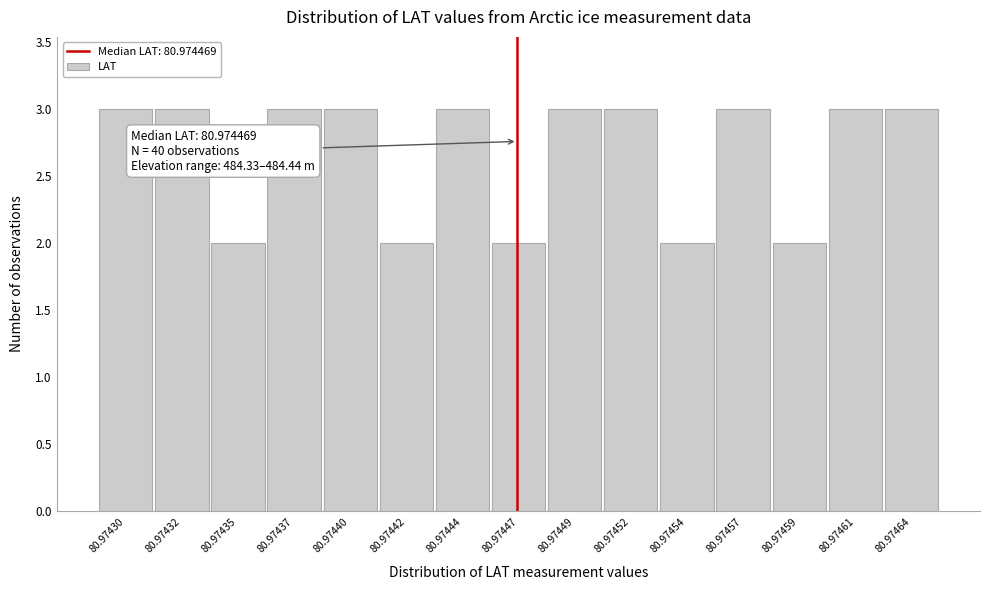

Reading left to right, what are all the values shown in this chart?

3	3	2	3	3	2	3	2	3	3	2	3	2	3	3